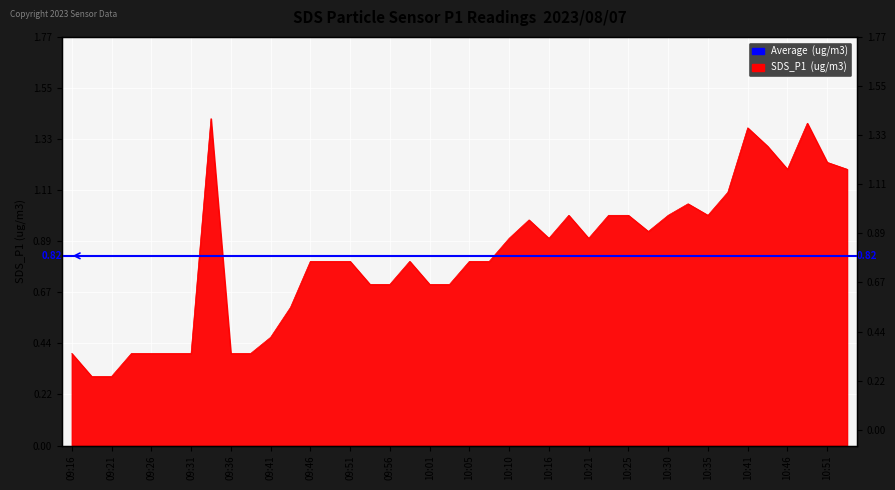

How many interior local peaks (higher than both neighbors) does the data have?

7